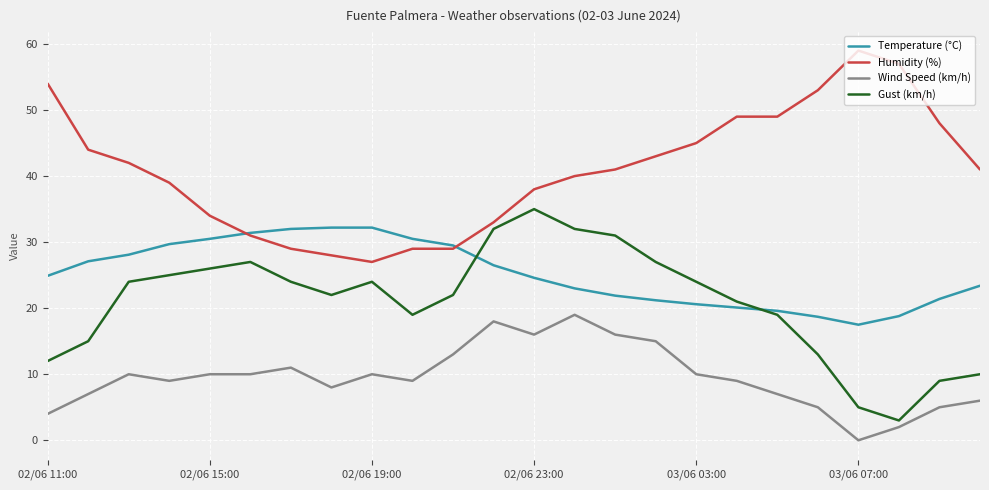

True or false: Humidity (%) has more than 0 interior local peaks.

True